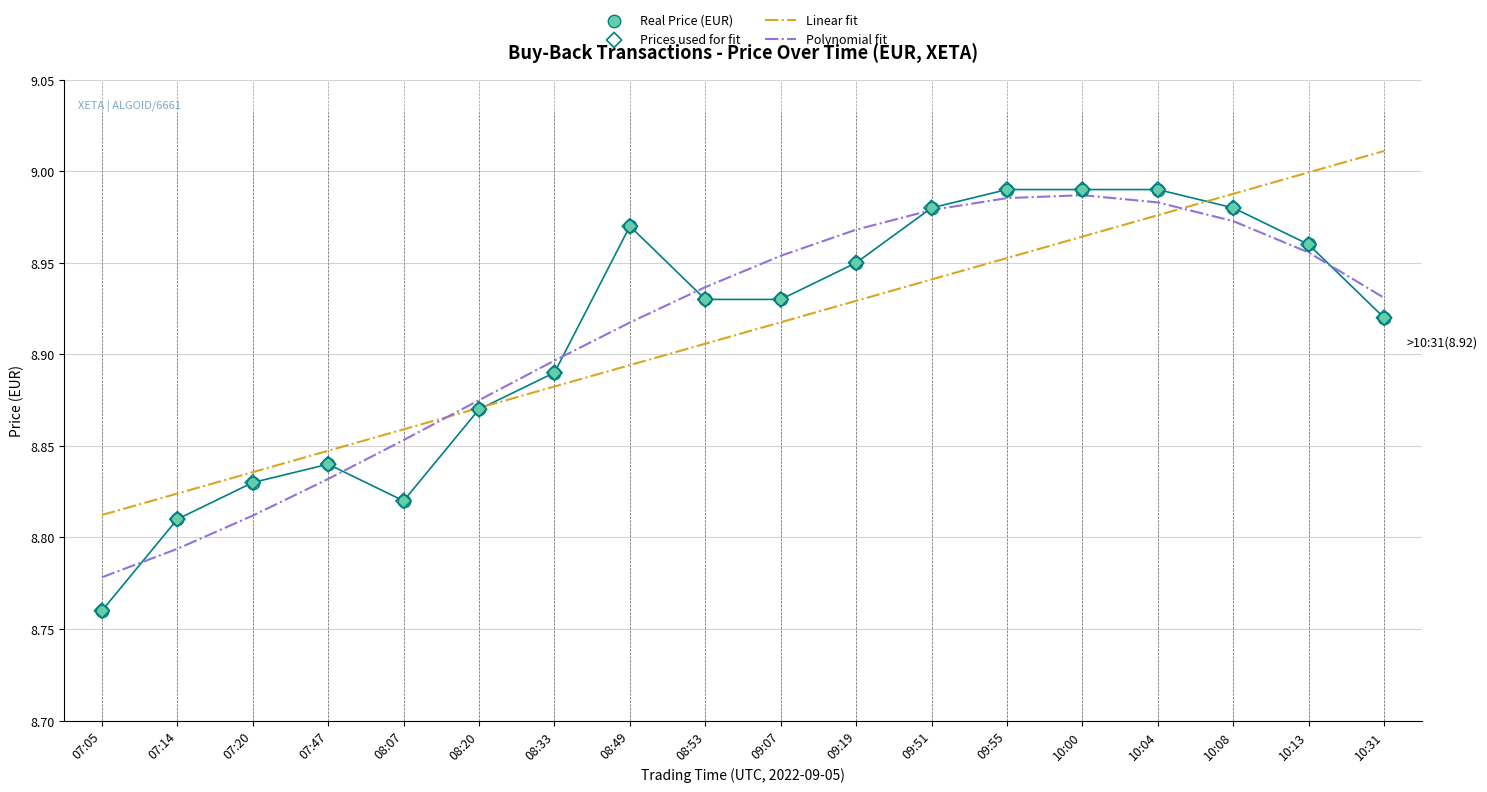

Which series reaches the maximum Y coordinate?

Linear fit